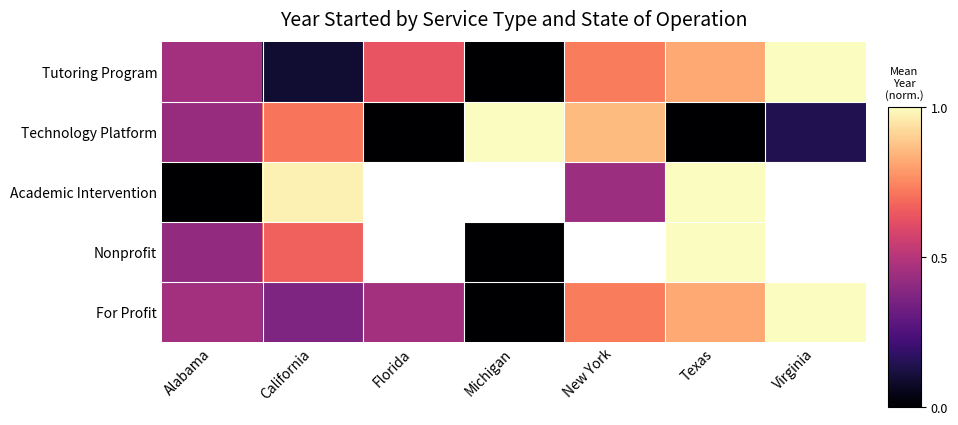

The value of Academic Intervention at California is 0.6. True or false?

False